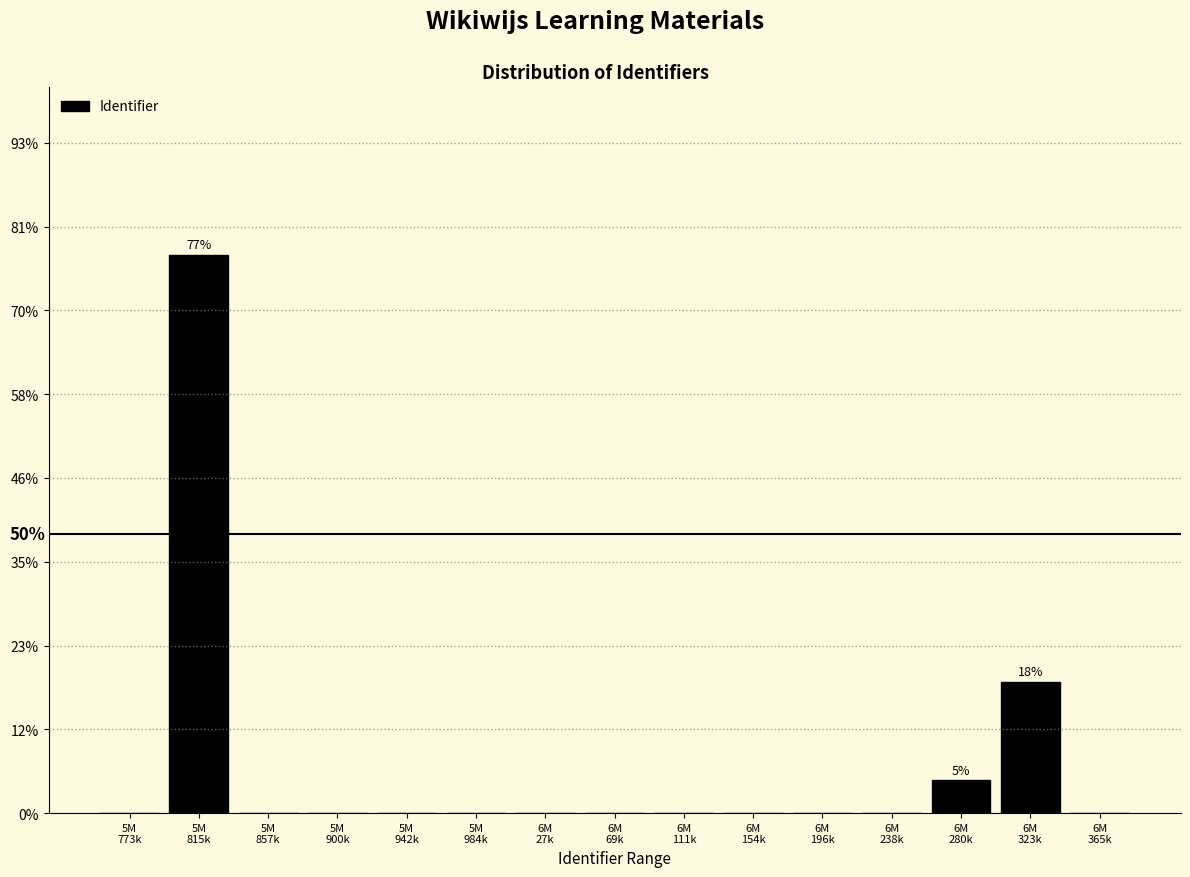

What is the maximum value shown in the chart?

77.3